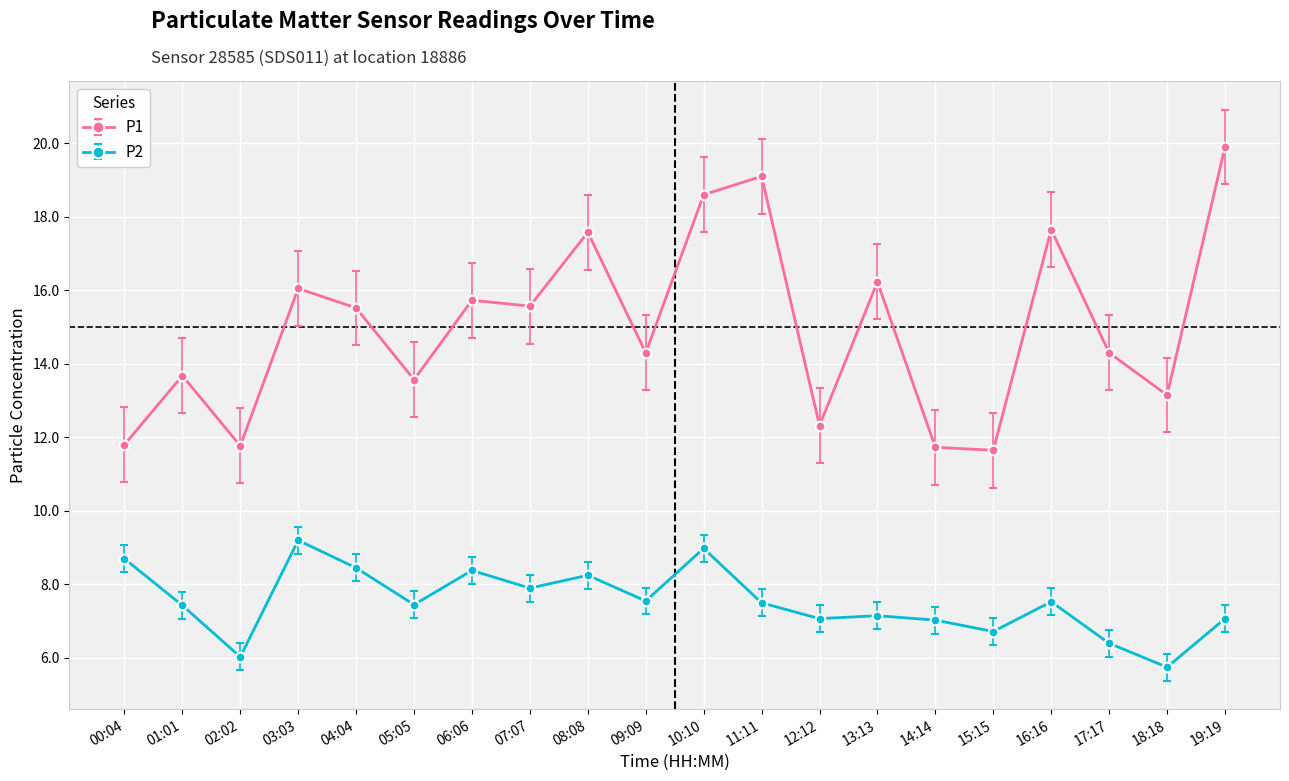

How many data points in P1 are above 15?

10